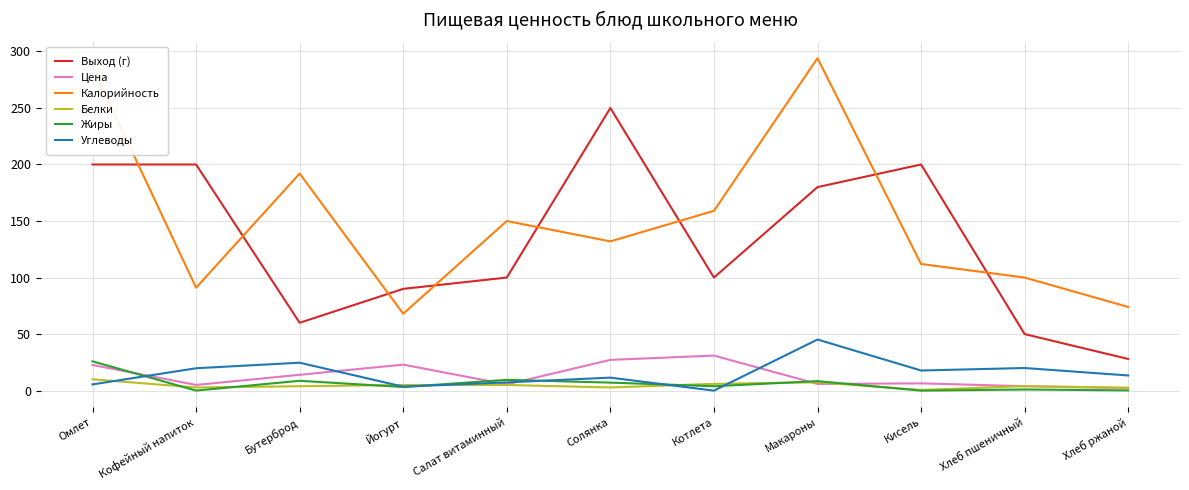

Where does the Выход (г) series first go above 100?

Омлет